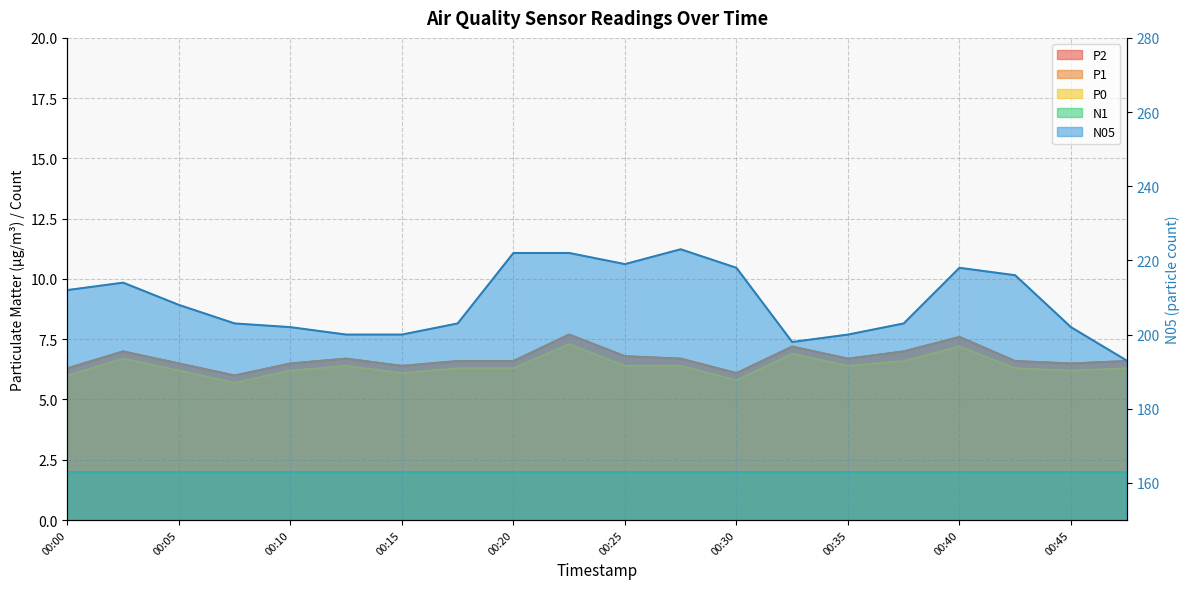

What is the minimum value for P1?

6.0